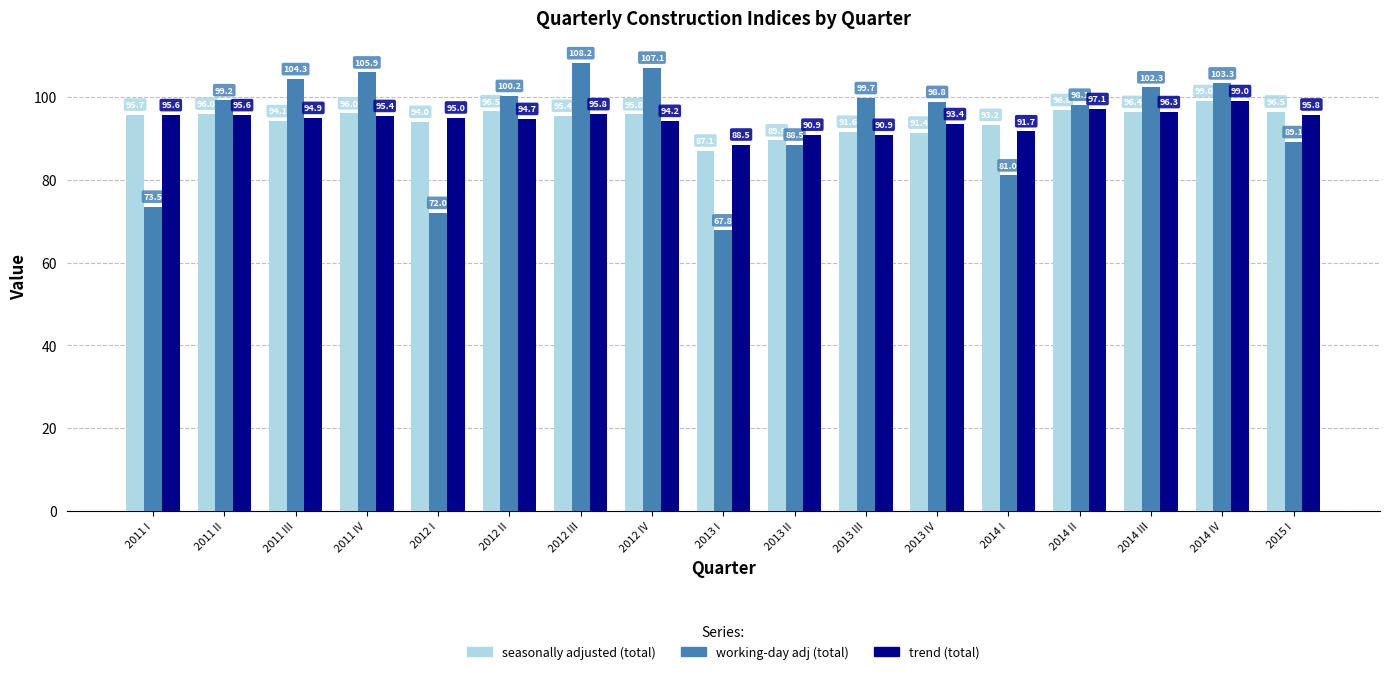

What is the difference between the maximum and minimum values in the seasonally adjusted (total) series?

11.9